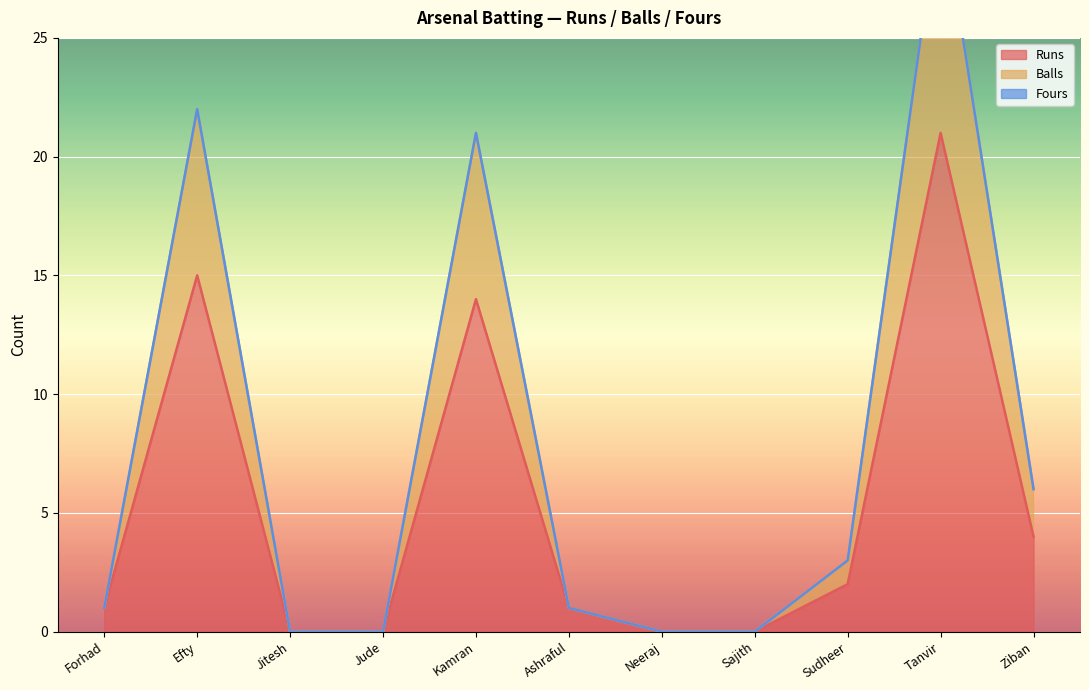

Reading right to left, extract all data points from this chart.

Runs: 4	21	2	0	0	1	14	0	0	15	1
Balls: 6	31	3	0	0	1	21	0	0	22	1